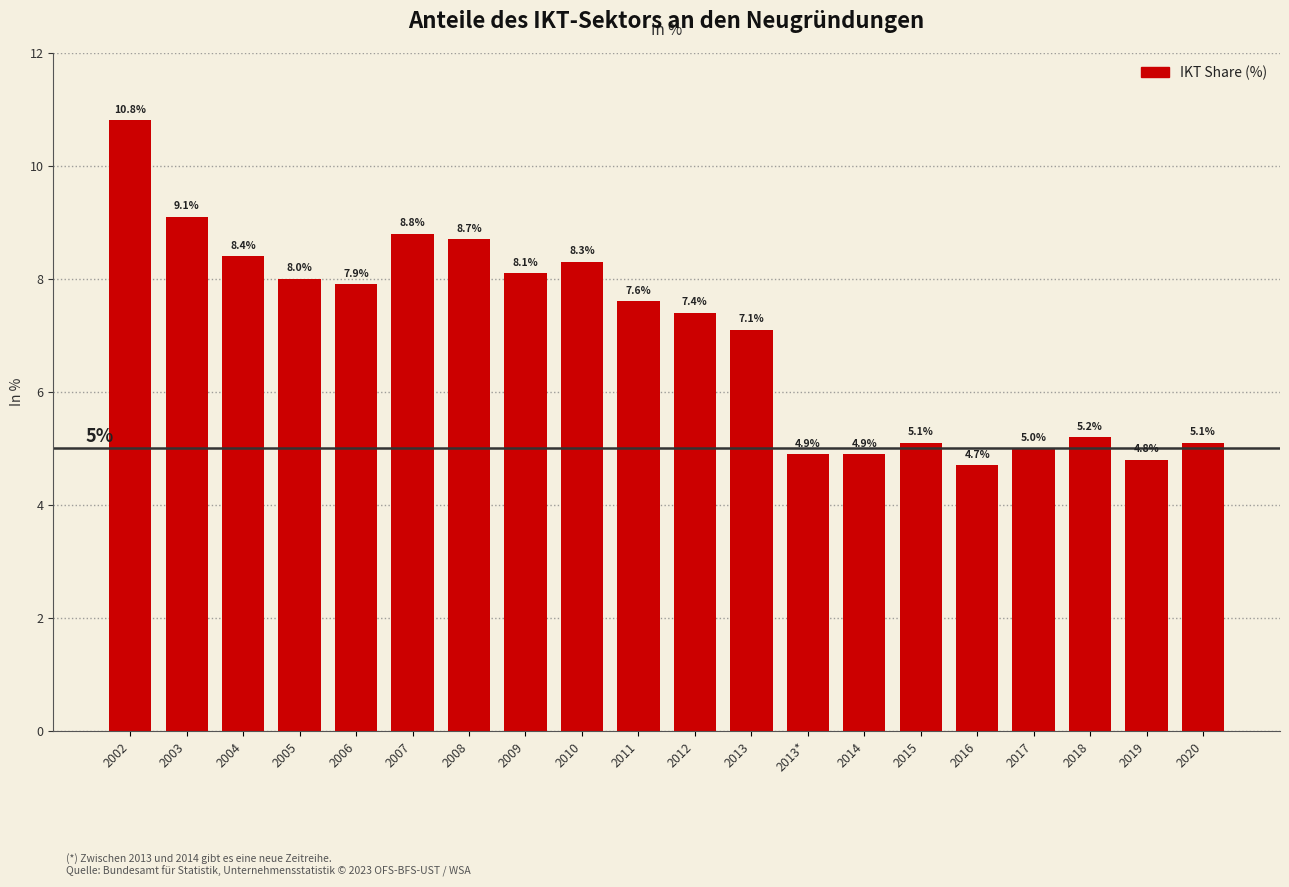

Reading left to right, extract all data points from this chart.

10.8	9.1	8.4	8.0	7.9	8.8	8.7	8.1	8.3	7.6	7.4	7.1	4.9	4.9	5.1	4.7	5.0	5.2	4.8	5.1